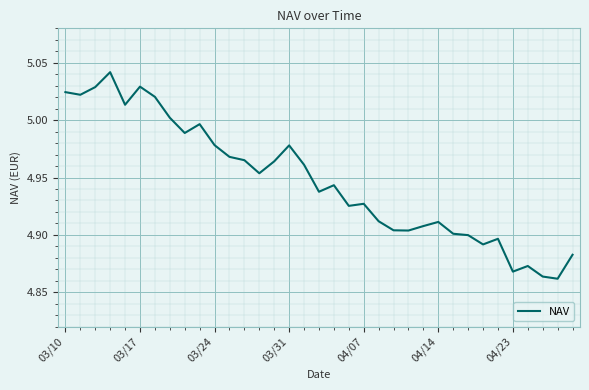

Approximately how many times larger is the value at 04/14 compared to 03/31?

1.0